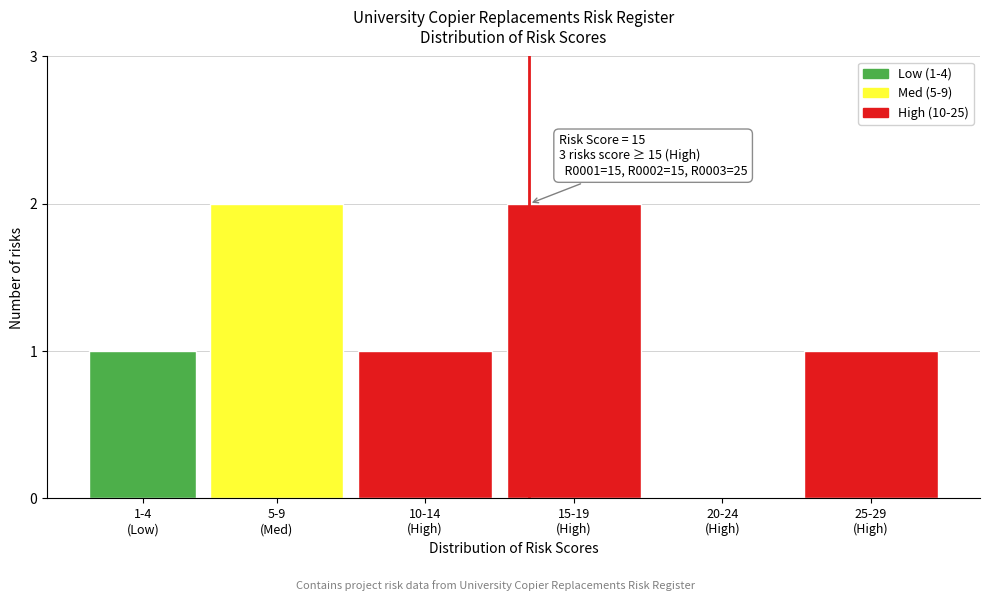

What is the sum of all values?

7